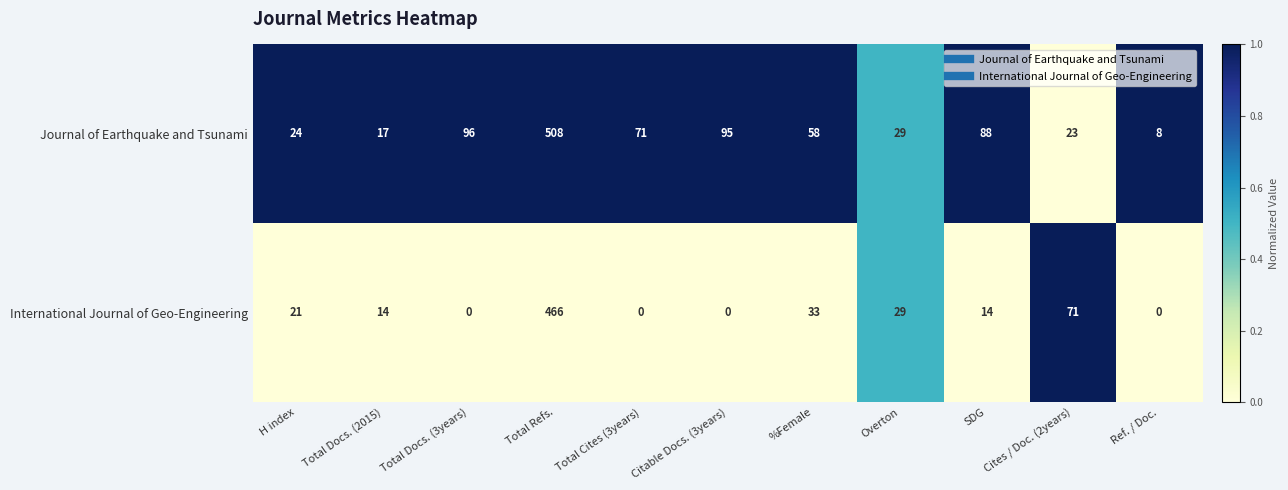

Is it true that Journal of Earthquake and Tsunami equals 84 at %Female?

False